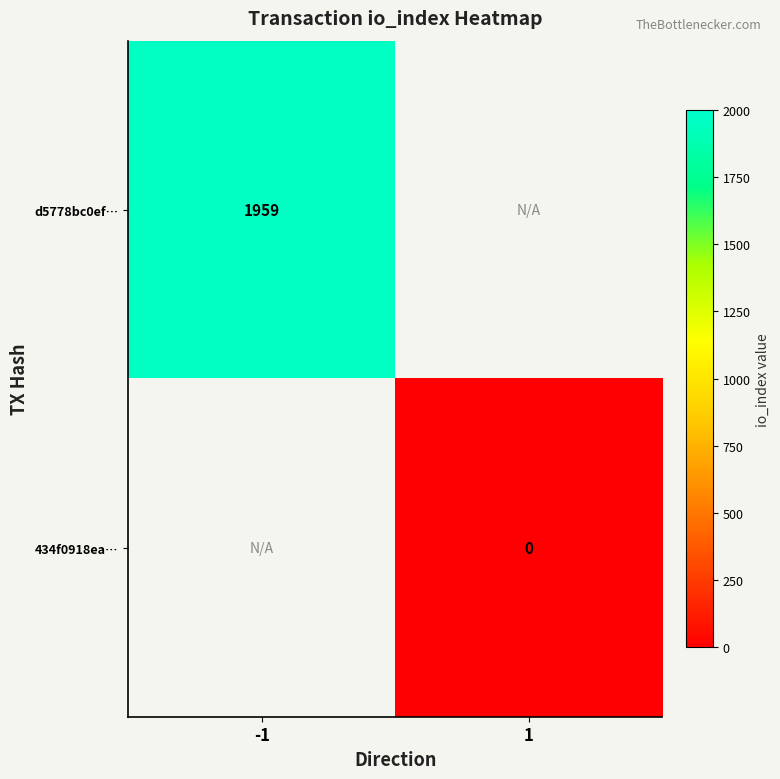

Is the value of 434f0918ea… at 1 greater than the value of d5778bc0ef… at -1?

No